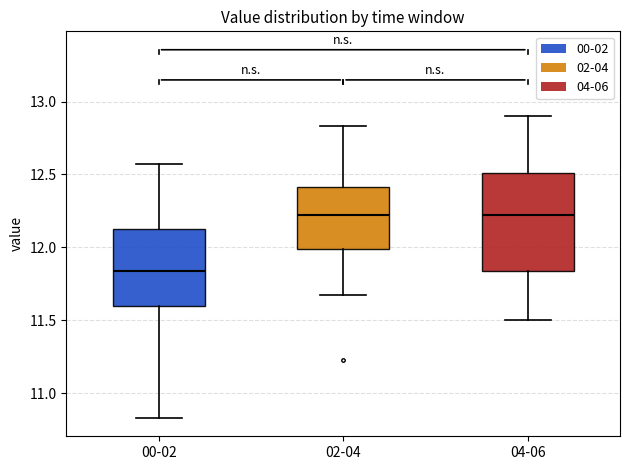

Reading left to right, transcribe this box plot: for each box, give where its median line is, the range the box spans, and where its two whiskers end, as read against the y-axis. The values are not printed on the chart, so give them approximately, as read against the axis.

00-02: median 11.85, box 11.60 to 12.15, whiskers 10.85 to 12.55
02-04: median 12.25, box 12.00 to 12.40, whiskers 11.65 to 12.85
04-06: median 12.25, box 11.85 to 12.50, whiskers 11.50 to 12.90